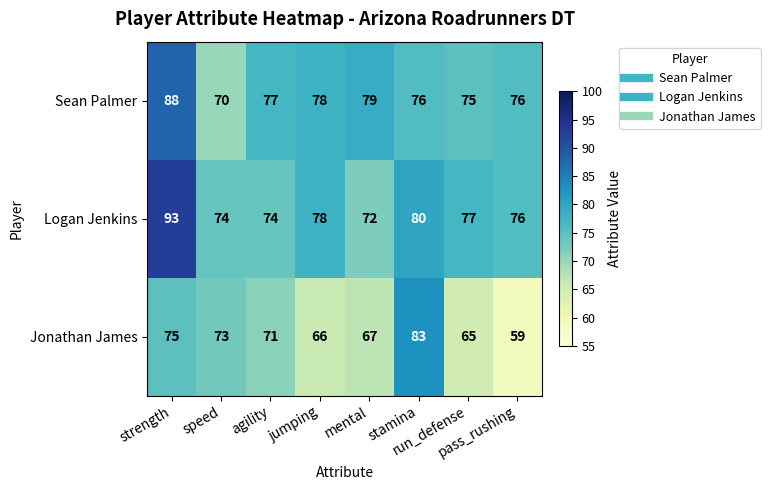

Which series has the largest total across all categories?

Logan Jenkins